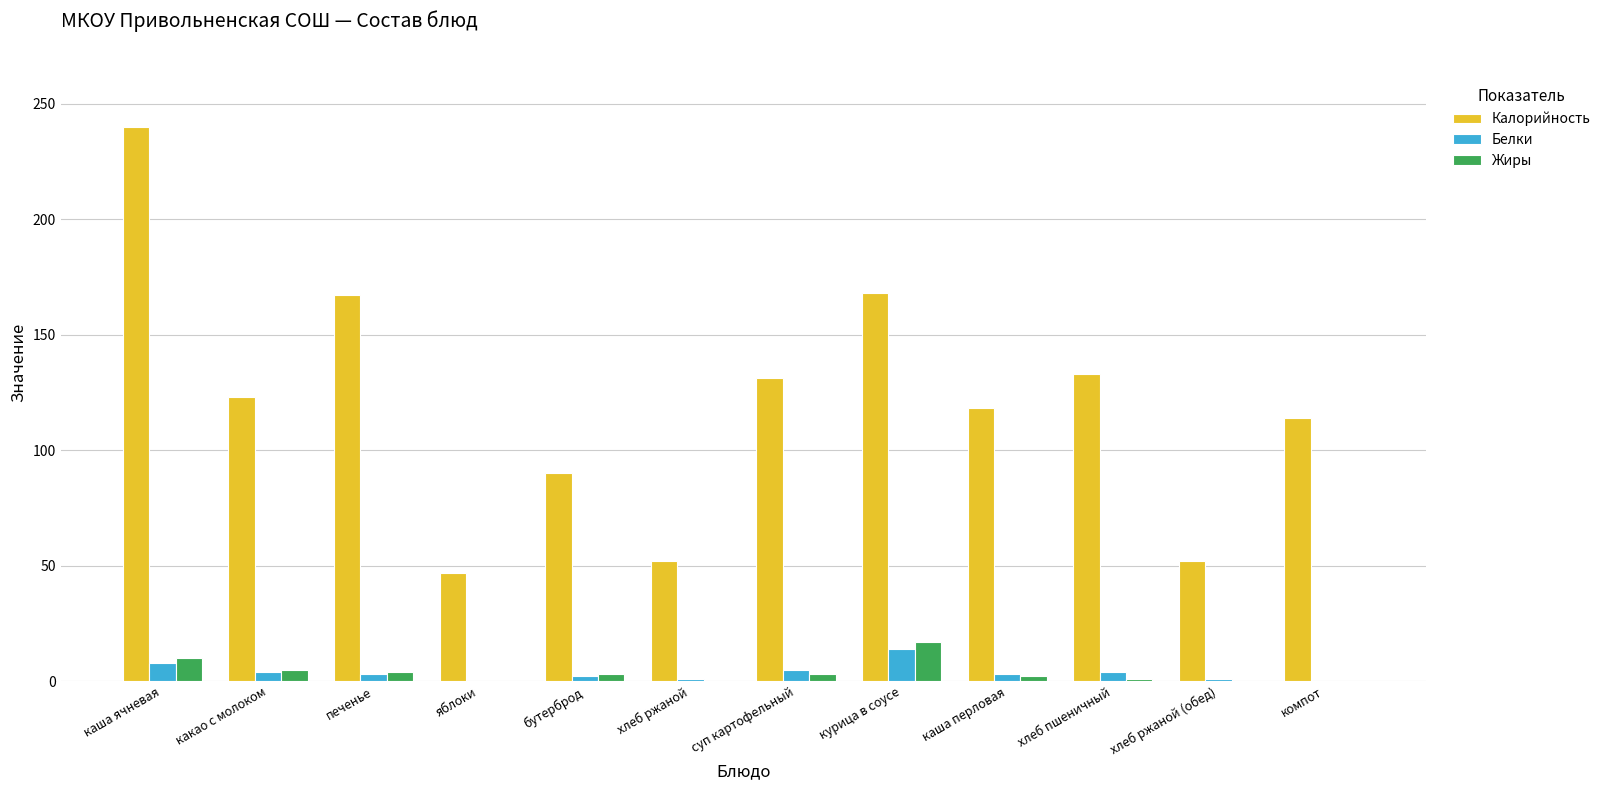

How many categories are shown in the chart?

12